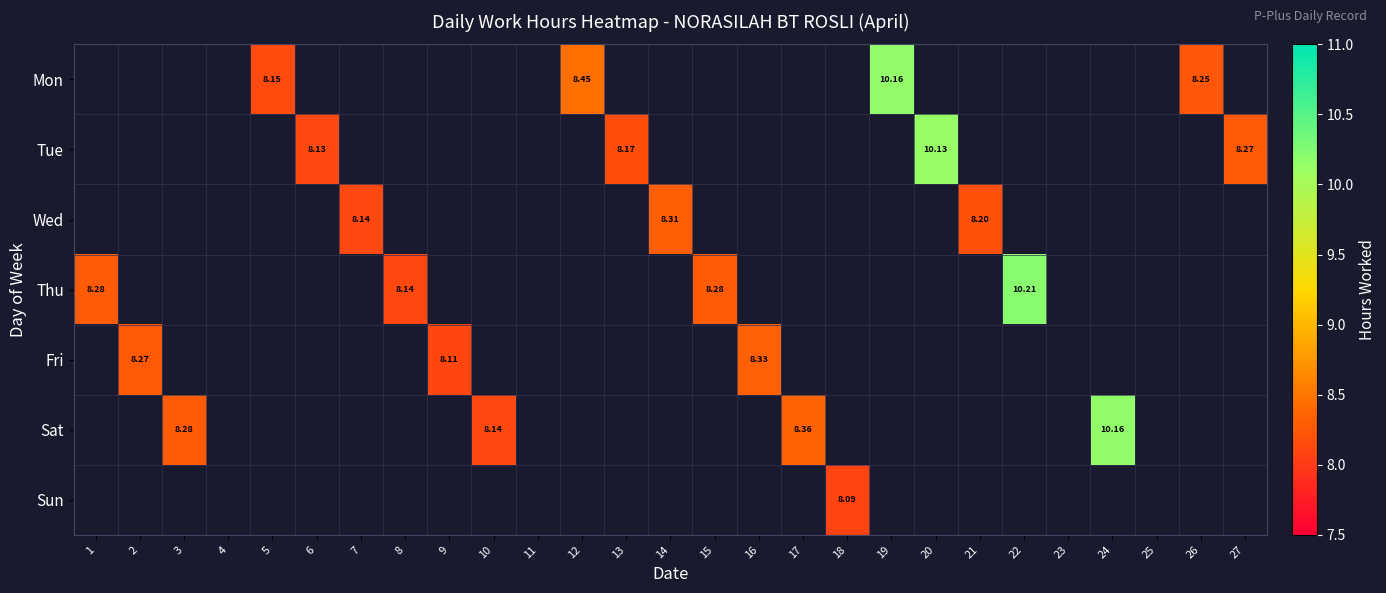

What is the greatest value displayed?

10.2